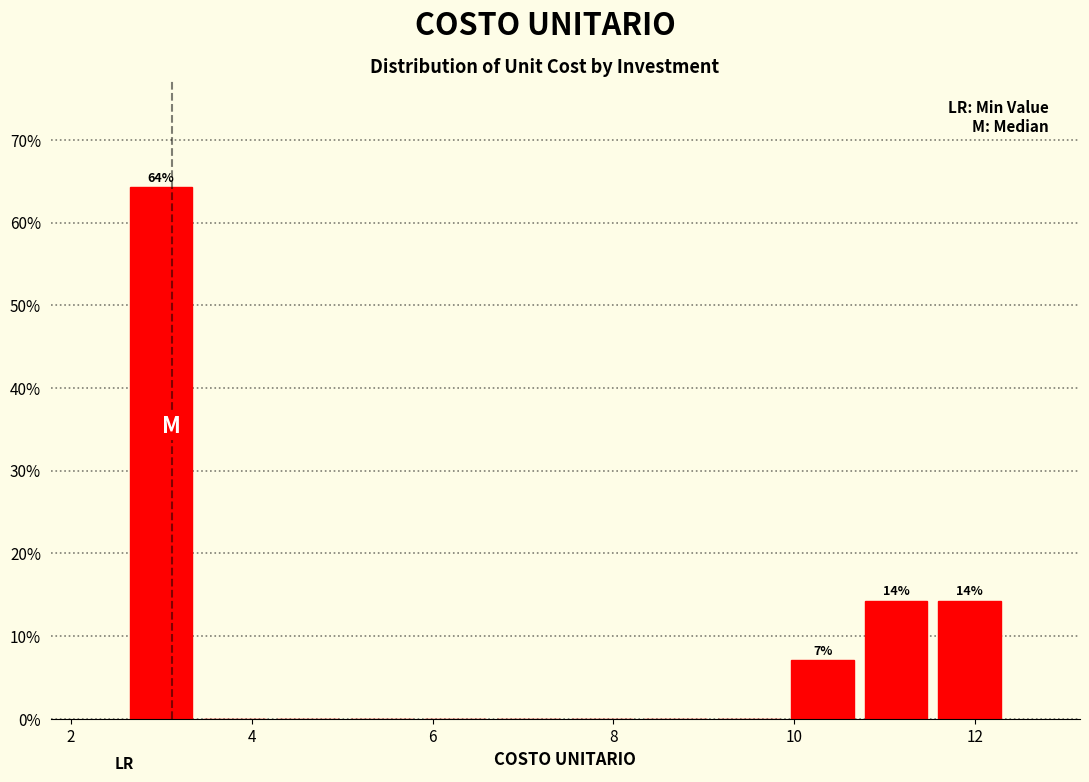

Which range on the x-axis has the tallest bar?

2.6 to 3.4